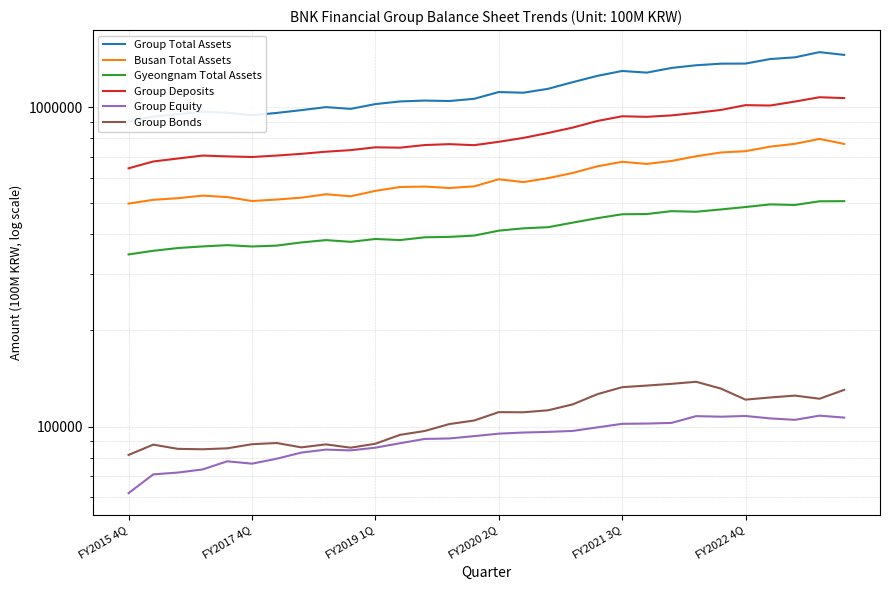

Reading left to right, transcribe all the data shown in this chart.

Group Total Assets: 902795	934822	950445	967955	960941	943500	959333	978850	1000329	987936	1022526	1042161	1048838	1045388	1062063	1115116	1109885	1141569	1197688	1253346	1298199	1282870	1326826	1352729	1368223	1369304	1414702	1432262	1487002	1457706
Busan Total Assets: 499193	512850	518857	528560	523105	508412	513883	520855	533819	526119	547009	562364	564237	558479	565047	594698	582747	599548	622475	652932	674523	664258	678538	702011	721361	728097	752460	767808	795411	767159
Gyeongnam Total Assets: 345963	355123	362290	366498	369872	366335	368666	377195	383597	378886	386718	383642	391410	392601	396259	410579	417557	420982	435056	449362	462085	462919	472587	470605	478444	486867	496211	494125	507431	507954
Group Deposits: 643615	676044	690731	705580	701319	698246	705551	714404	725485	733801	748771	746859	761106	766095	760357	779015	801398	830327	863225	905400	936492	932820	942406	959880	980222	1014704	1011983	1041210	1074323	1067612
Group Equity: 61907	70872	71805	73443	77881	76560	79327	82925	84731	84250	85914	88702	91503	91812	93368	95049	95830	96263	96945	99461	102027	102232	102702	107856	107404	107963	106092	105001	108224	106707
Group Bonds: 81528	87816	85183	84928	85526	88074	88852	86111	87980	85907	88381	94241	96887	101858	104474	110989	110892	112480	117398	126356	132865	134429	136106	138152	131552	121455	123379	125048	122253	130354